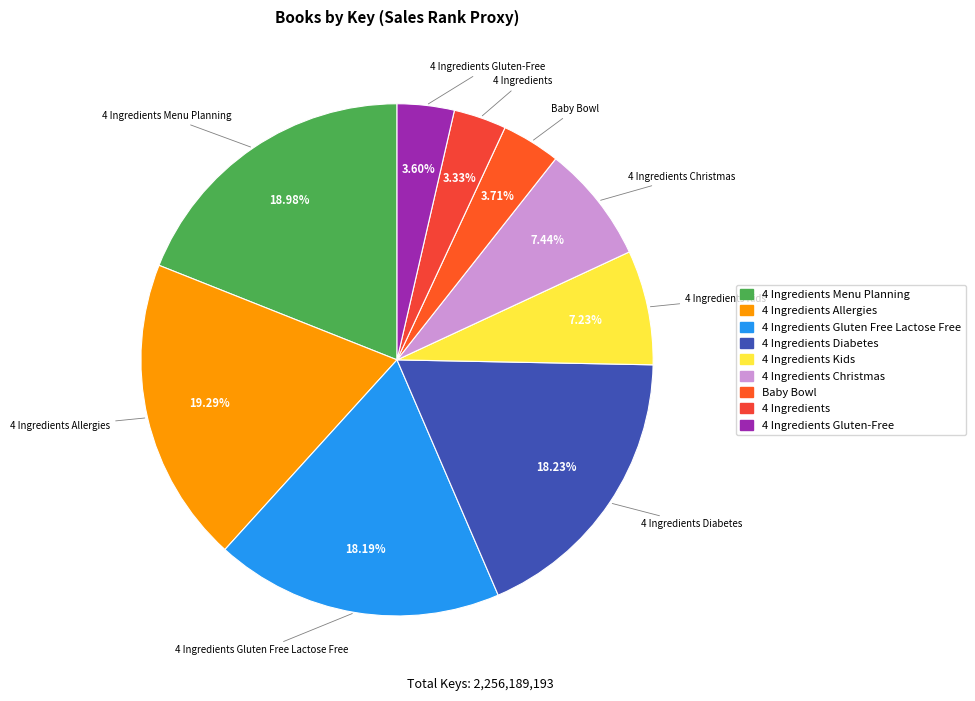

What is the largest slice in the pie chart?

4 Ingredients Allergies